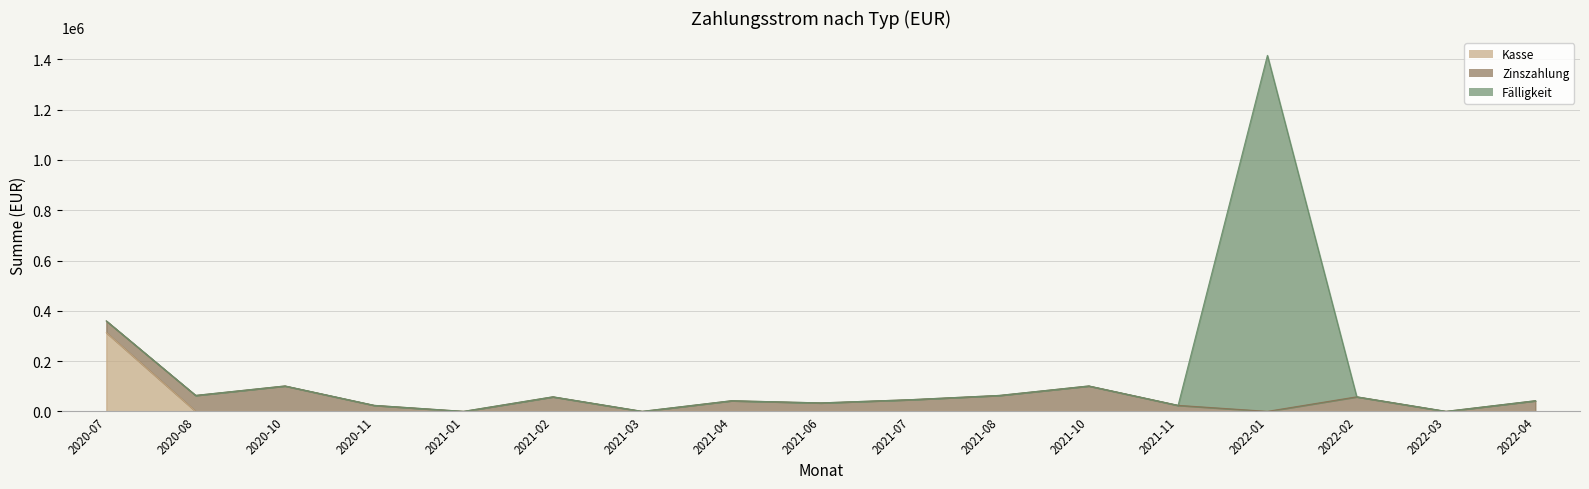

Which series has the widest spread of values?

Fälligkeit